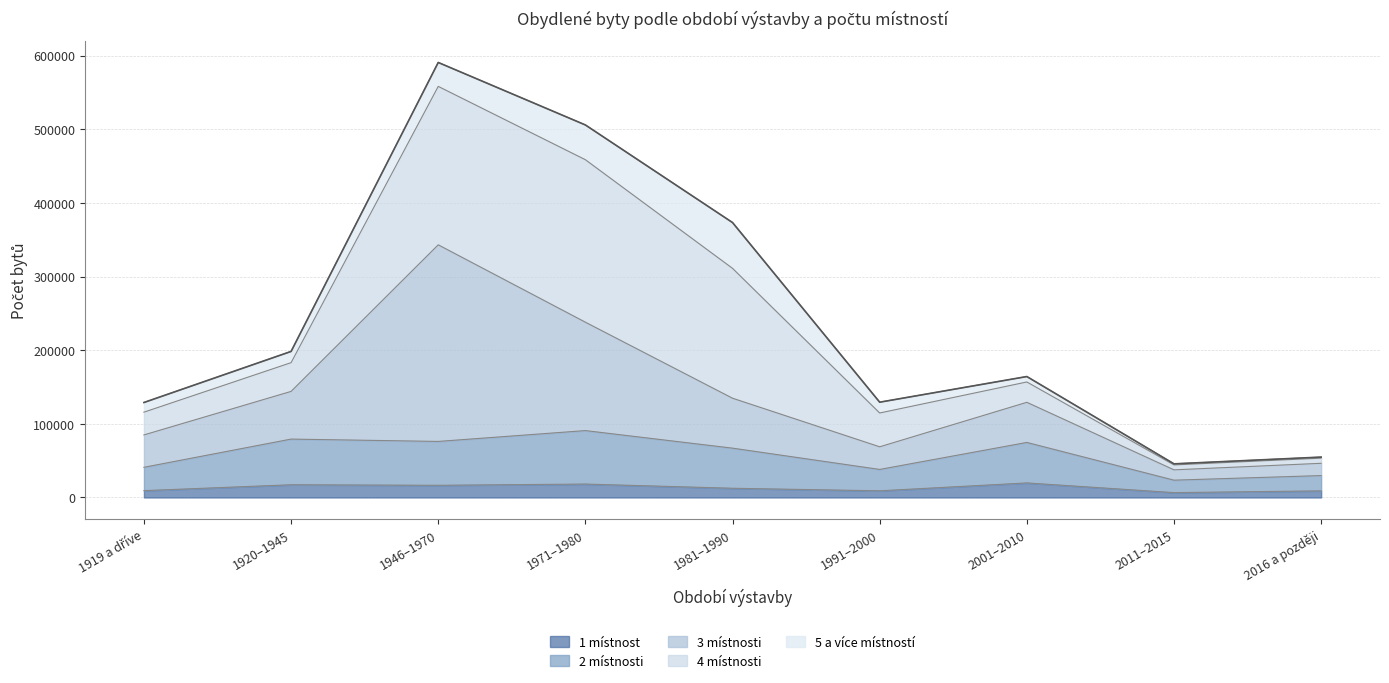

What position from the left is 1991–2000?

6